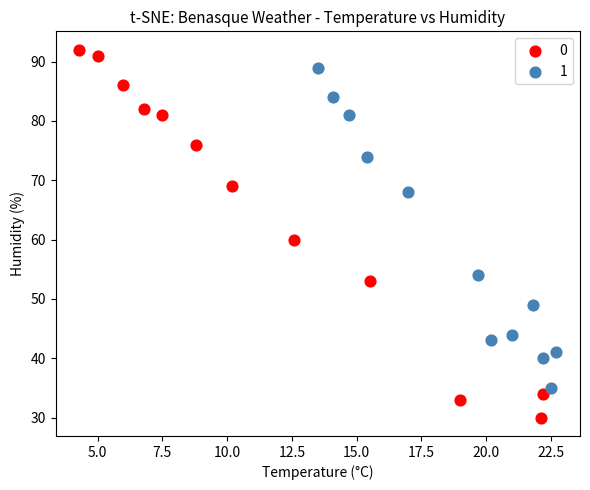

Which series contains the highest Y value?

0